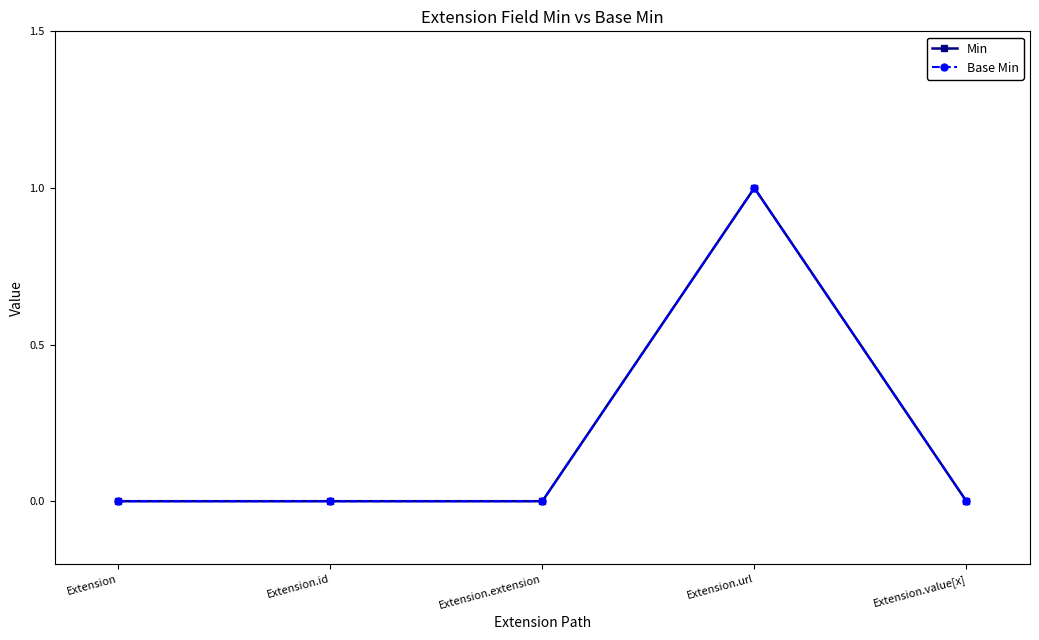

Does the chart have visible grid lines?

No